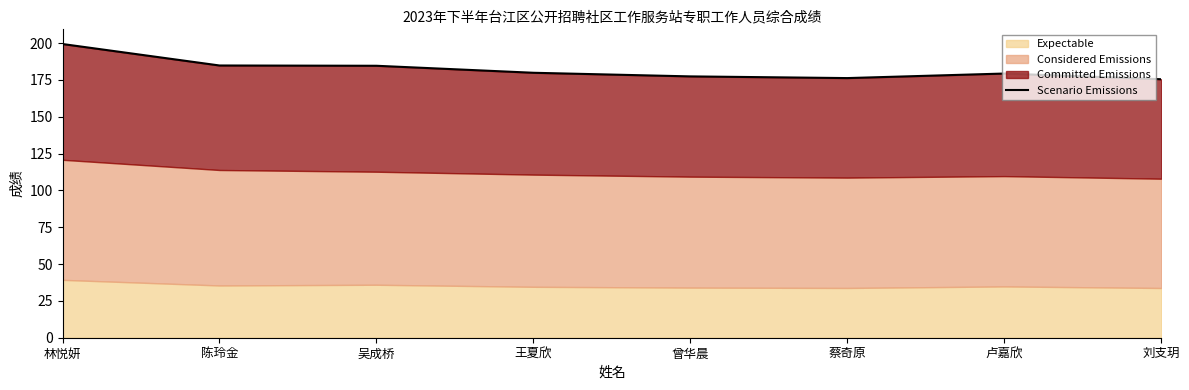

Reading right to left, what are all the values shown in this chart?

刘支玥=175.4	卢嘉欣=179.3	蔡奇原=176.2	曾华晨=177.4	王夏欣=179.8	吴成桥=184.6	陈玲金=184.8	林悦妍=199.3